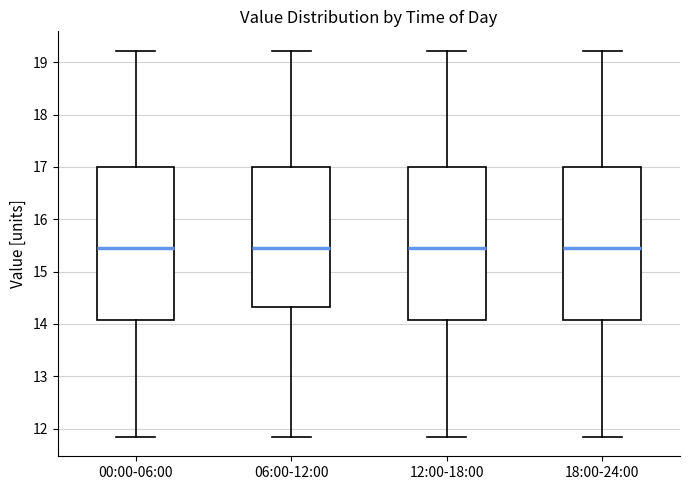

Reading left to right, transcribe this box plot: for each box, give where its median line is, the range the box spans, and where its two whiskers end, as read against the y-axis. The values are not printed on the chart, so give them approximately, as read against the axis.

00:00-06:00: median 15.5, box 14.1 to 17.0, whiskers 11.8 to 19.2
06:00-12:00: median 15.5, box 14.3 to 17.0, whiskers 11.8 to 19.2
12:00-18:00: median 15.5, box 14.1 to 17.0, whiskers 11.8 to 19.2
18:00-24:00: median 15.5, box 14.1 to 17.0, whiskers 11.8 to 19.2